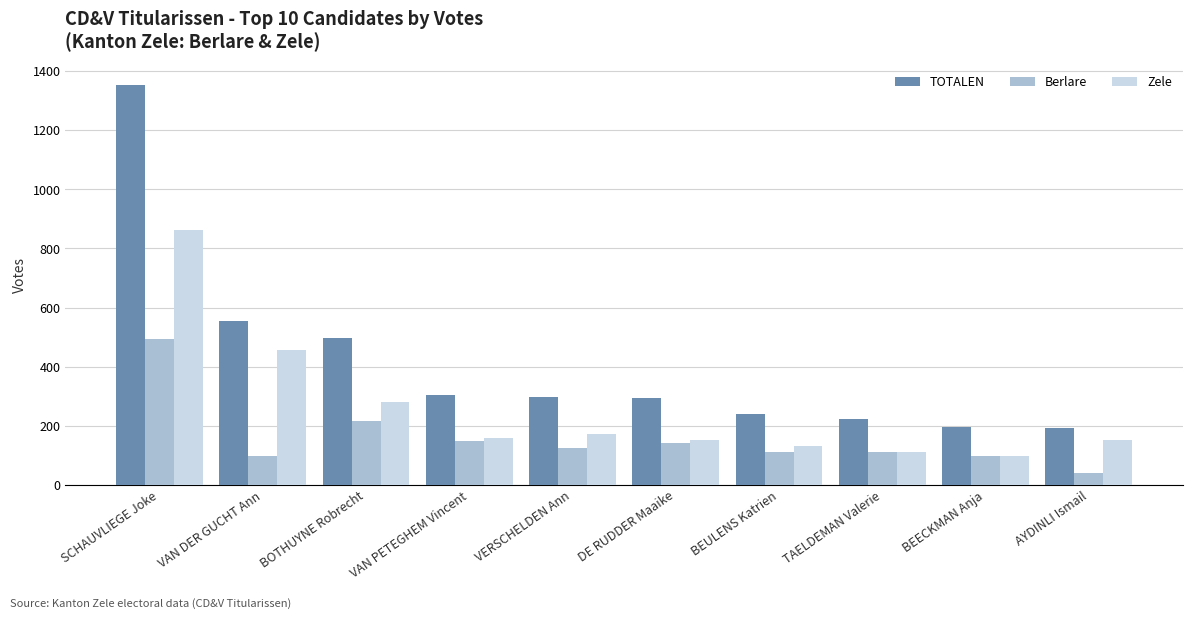

What is the difference between the TOTALEN values at DE RUDDER Maaike and TAELDEMAN Valerie?

72